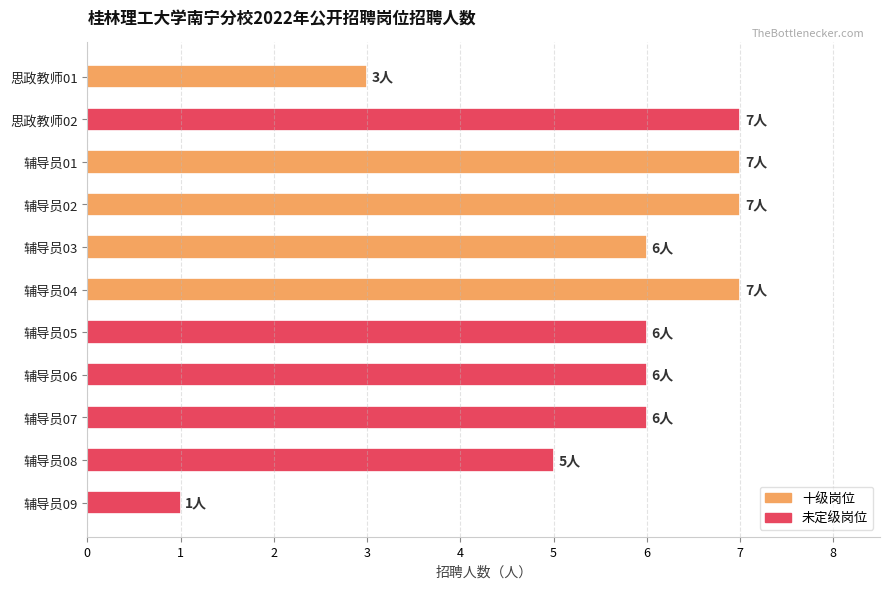

Approximately how many times larger is the value at 思政教师02 compared to 辅导员04?

1.0